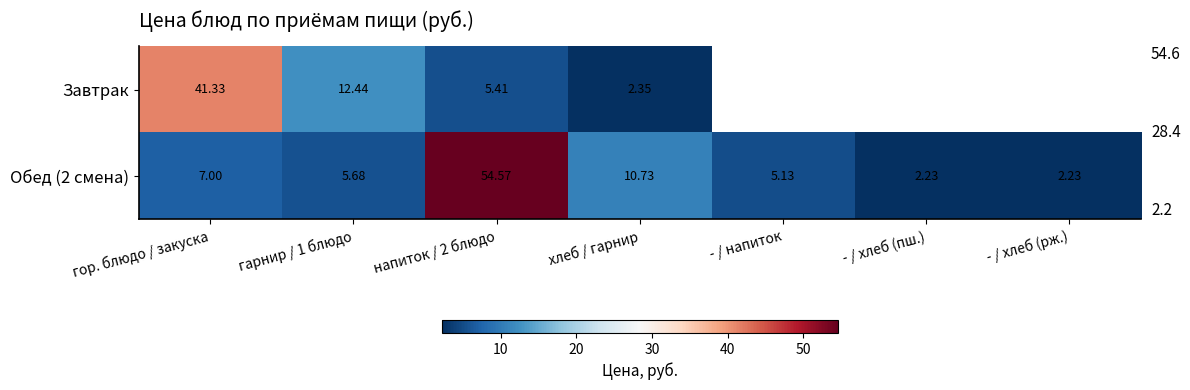

Between гор. блюдо / закуска and хлеб / гарнир, which series saw the biggest shift?

Завтрак